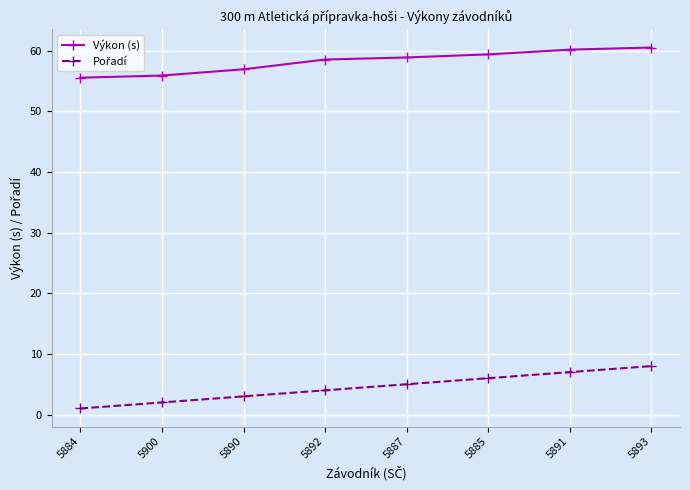

What is the difference between the highest and lowest values at 5891?

53.2